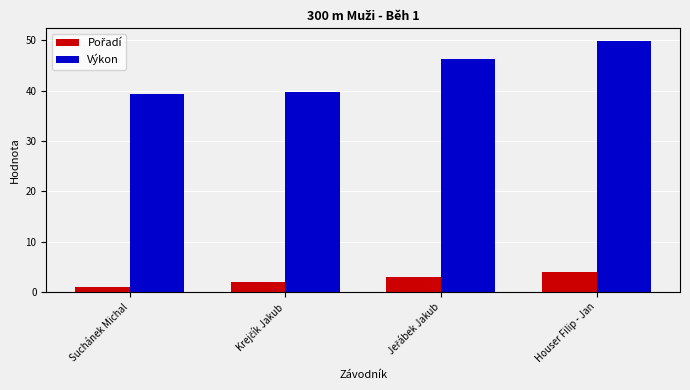

How many bars are there in total?

8